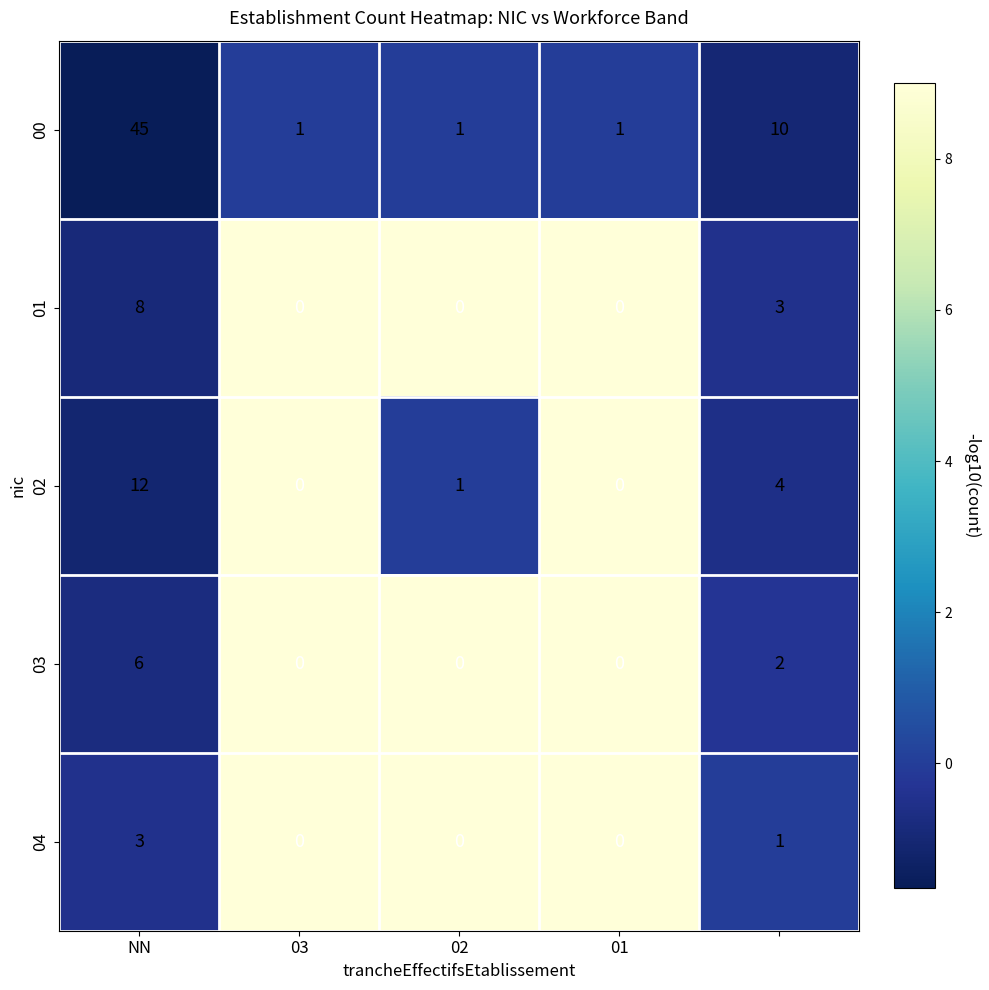

Rank the series by their maximum value, from highest to lowest.

00, 02, 01, 03, 04